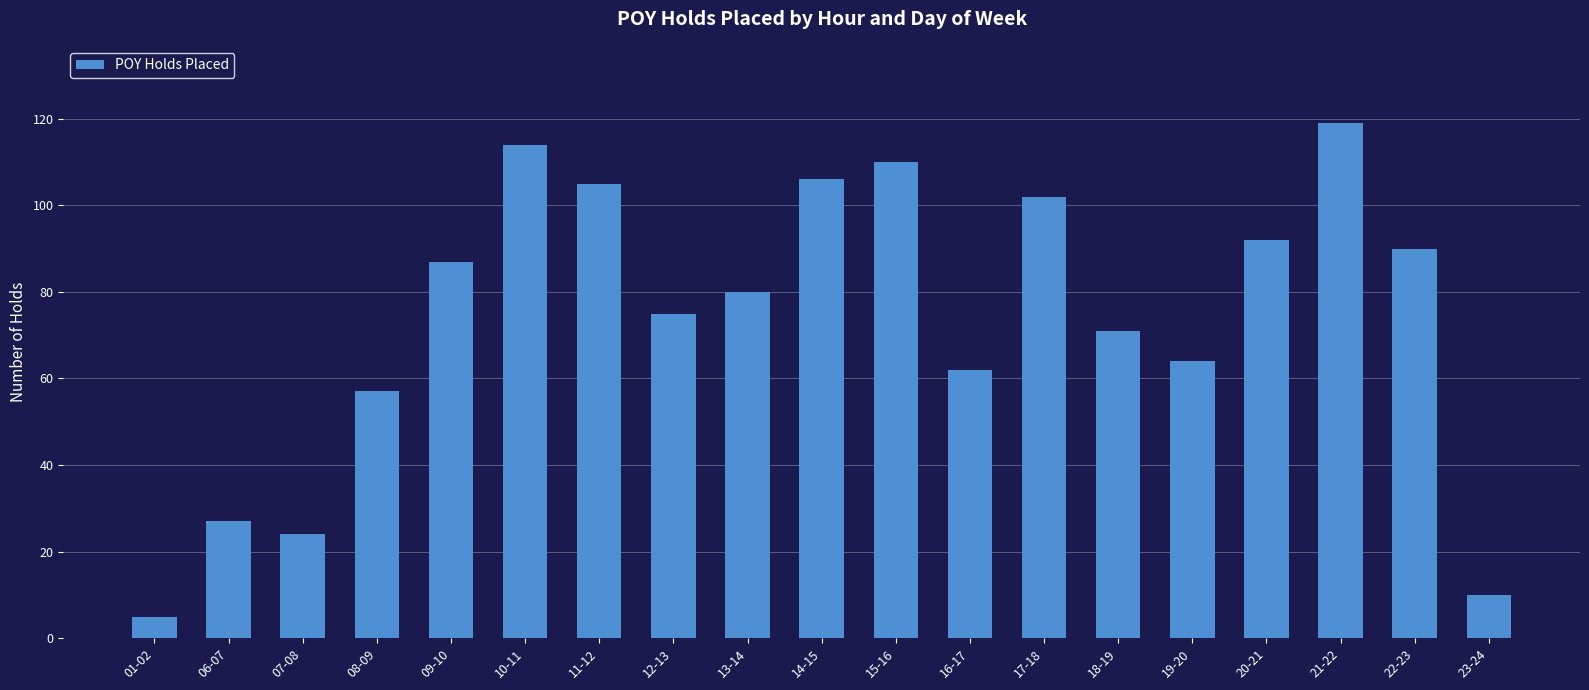

What is the change in value from 09-10 to 10-11?

+27